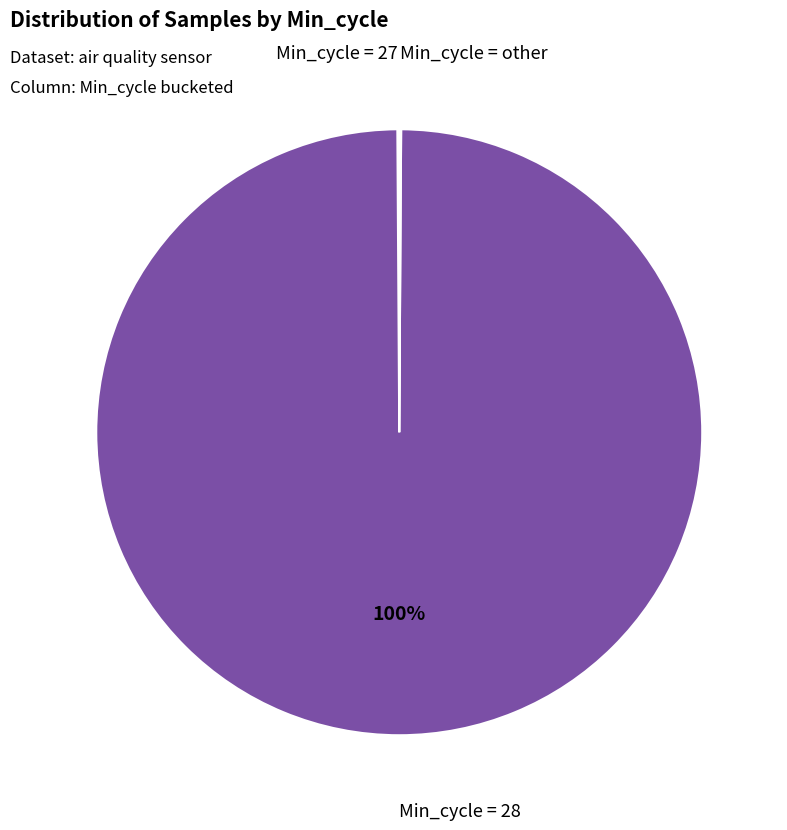

Does any single category account for the majority?

Yes